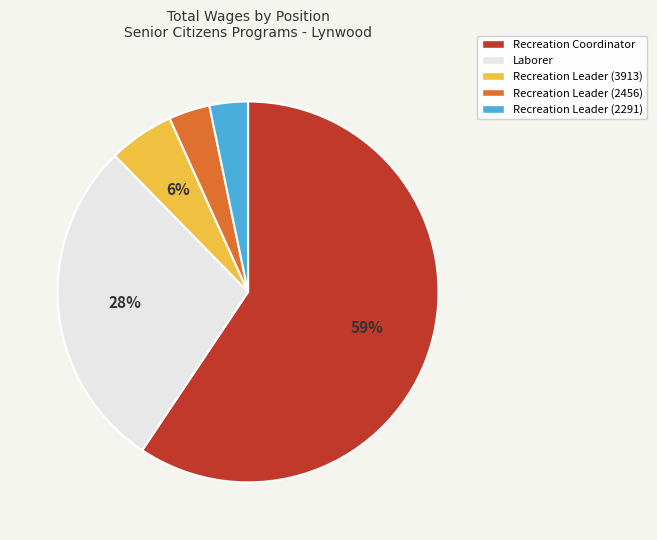

Do Laborer and Recreation Leader (2291) together represent more than half of the pie?

No